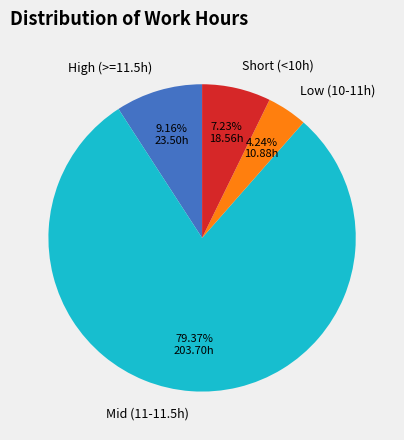

Do Low (10-11h) and High (>=11.5h) together represent more than half of the pie?

No